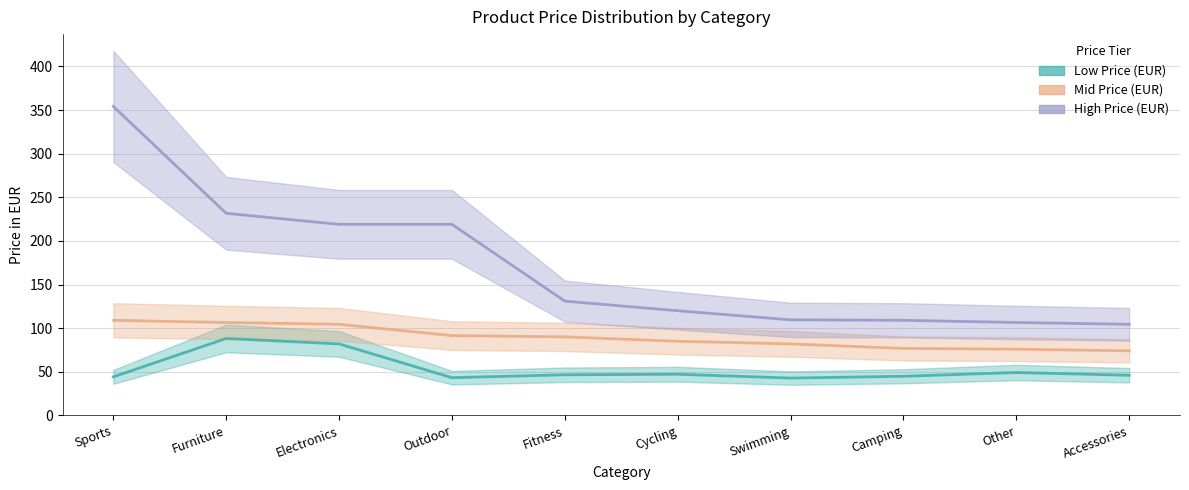

True or false: High Price (EUR) has a value of 308.8 at Outdoor.

False